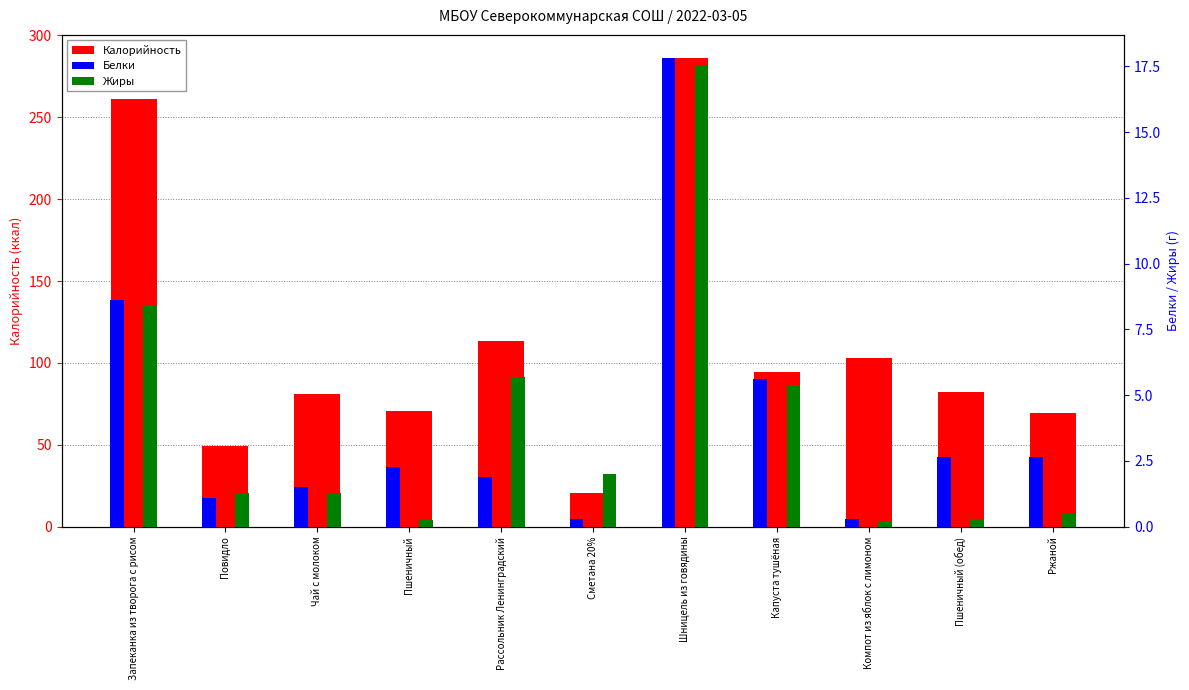

At Ржаной, list the series in order from smallest to largest.

Жиры, Белки, Калорийность